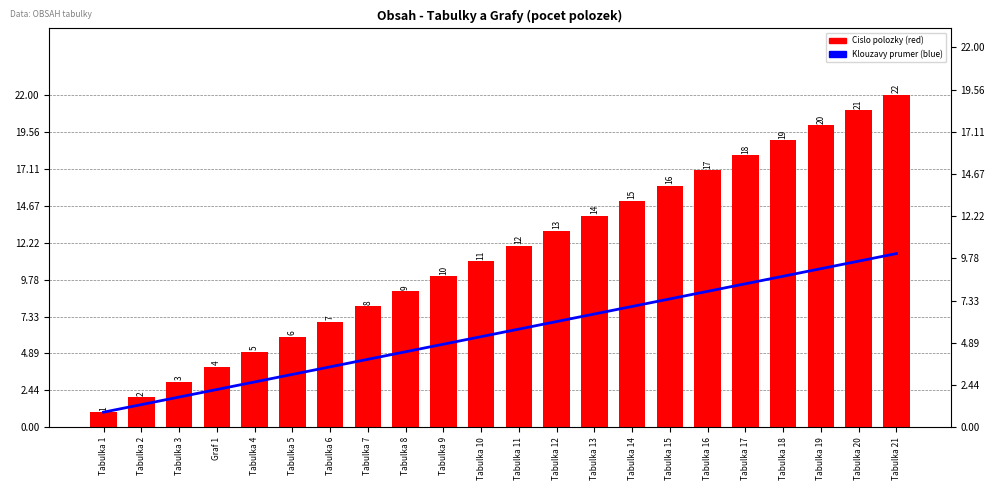

What is the approximate value of Klouzavy prumer at Tabulka 3?

2.0